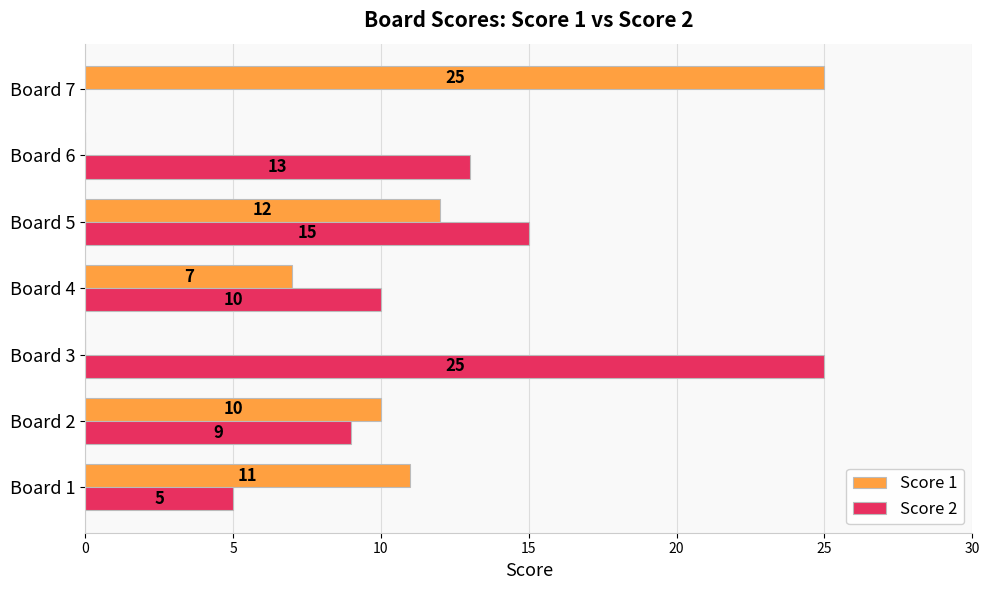

Which series changed the most between Board 2 and Board 7?

Score 1